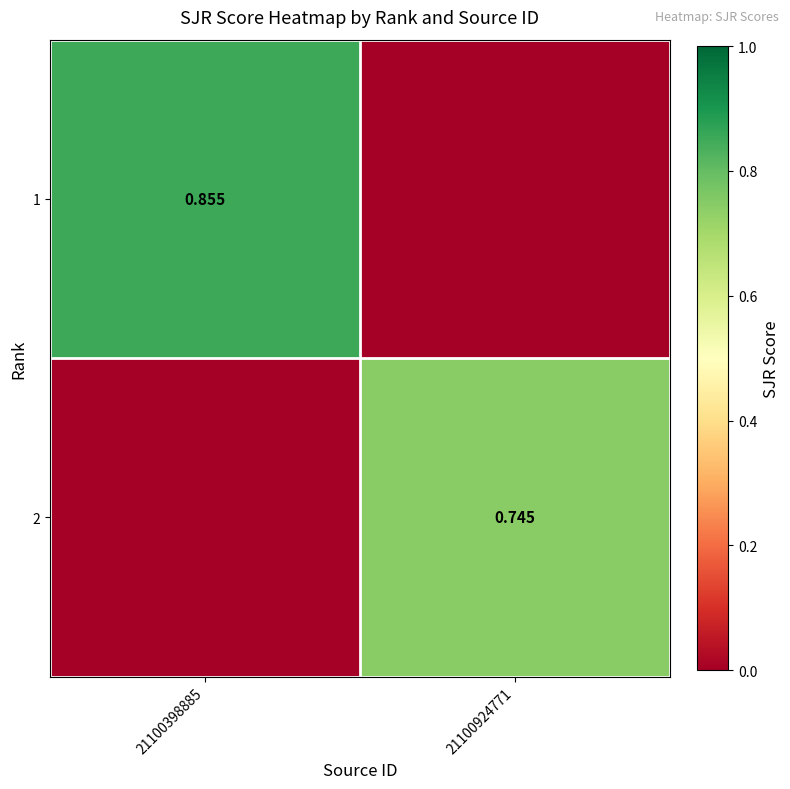

At how many categories does at least one series exceed 0?

2